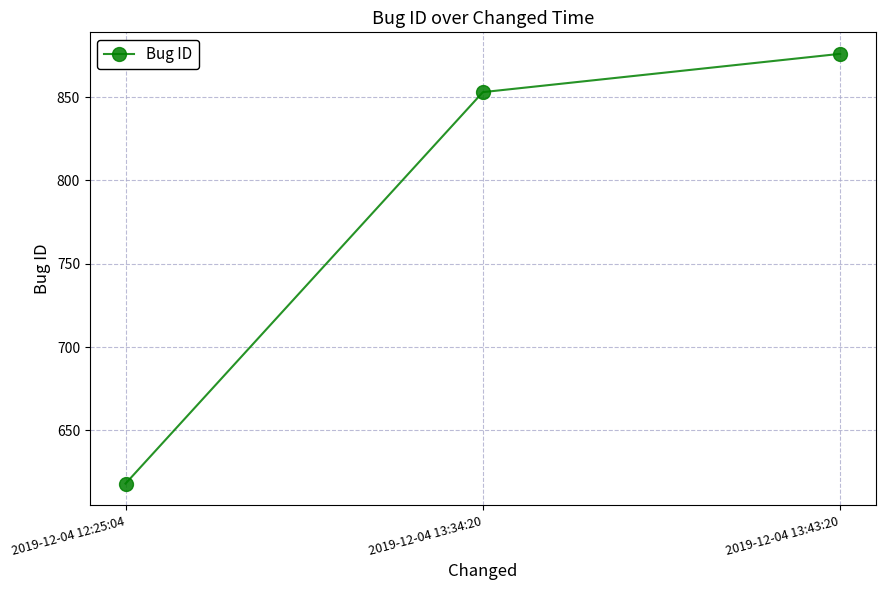

At which category does the chart reach its peak across all series?

2019-12-04 13:43:20